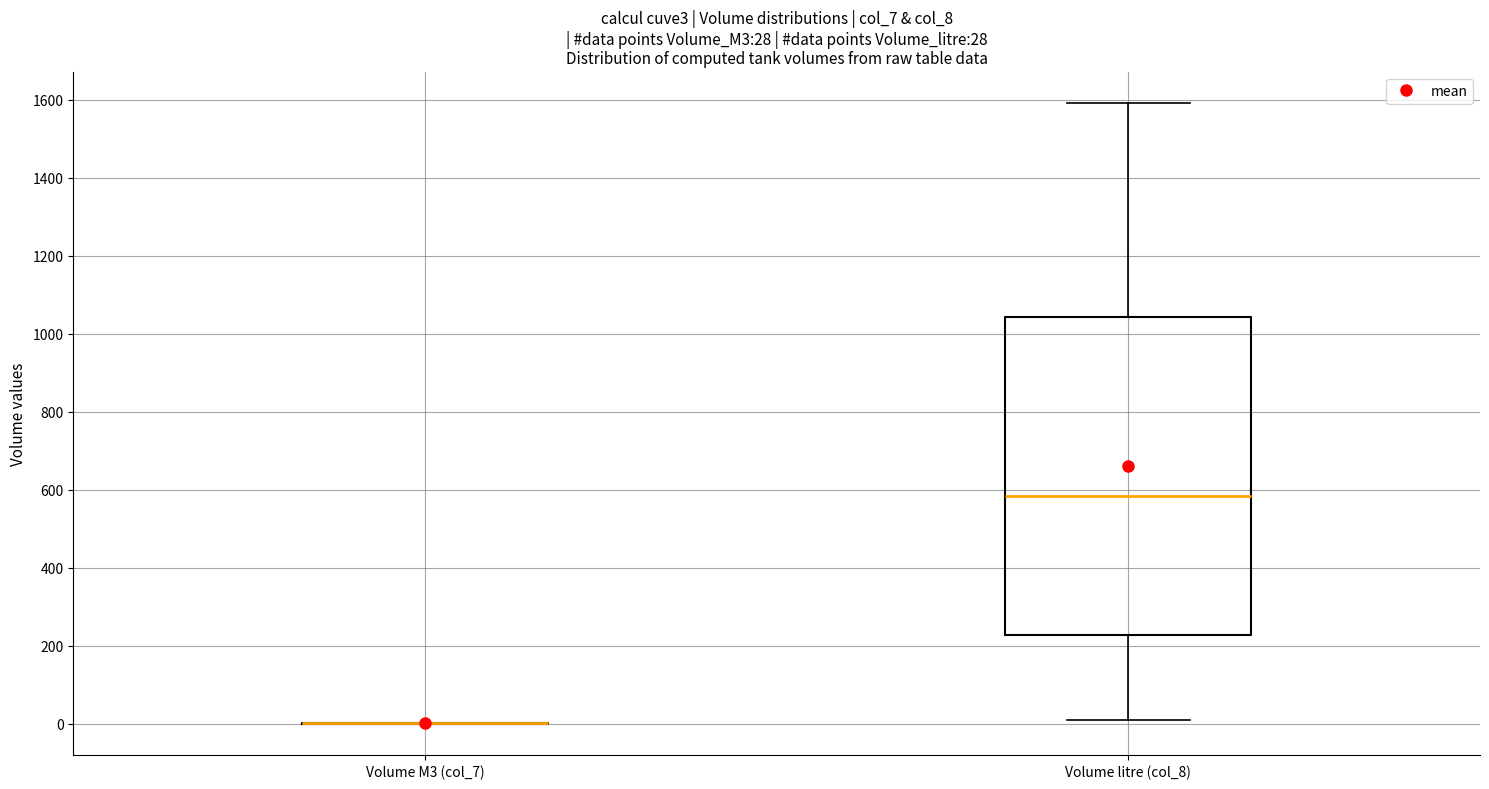

Comparing the boxes themselves (not the whiskers), which one is the tallest?

Volume litre (col_8)